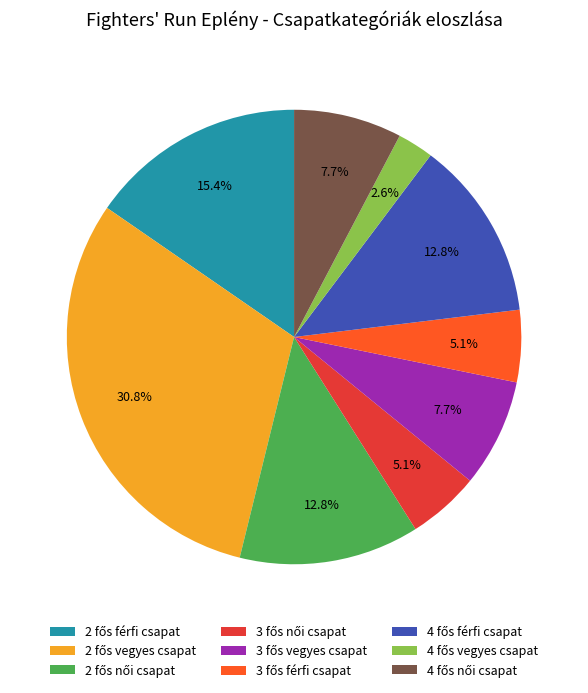

Is there any slice that represents more than half of the pie?

No